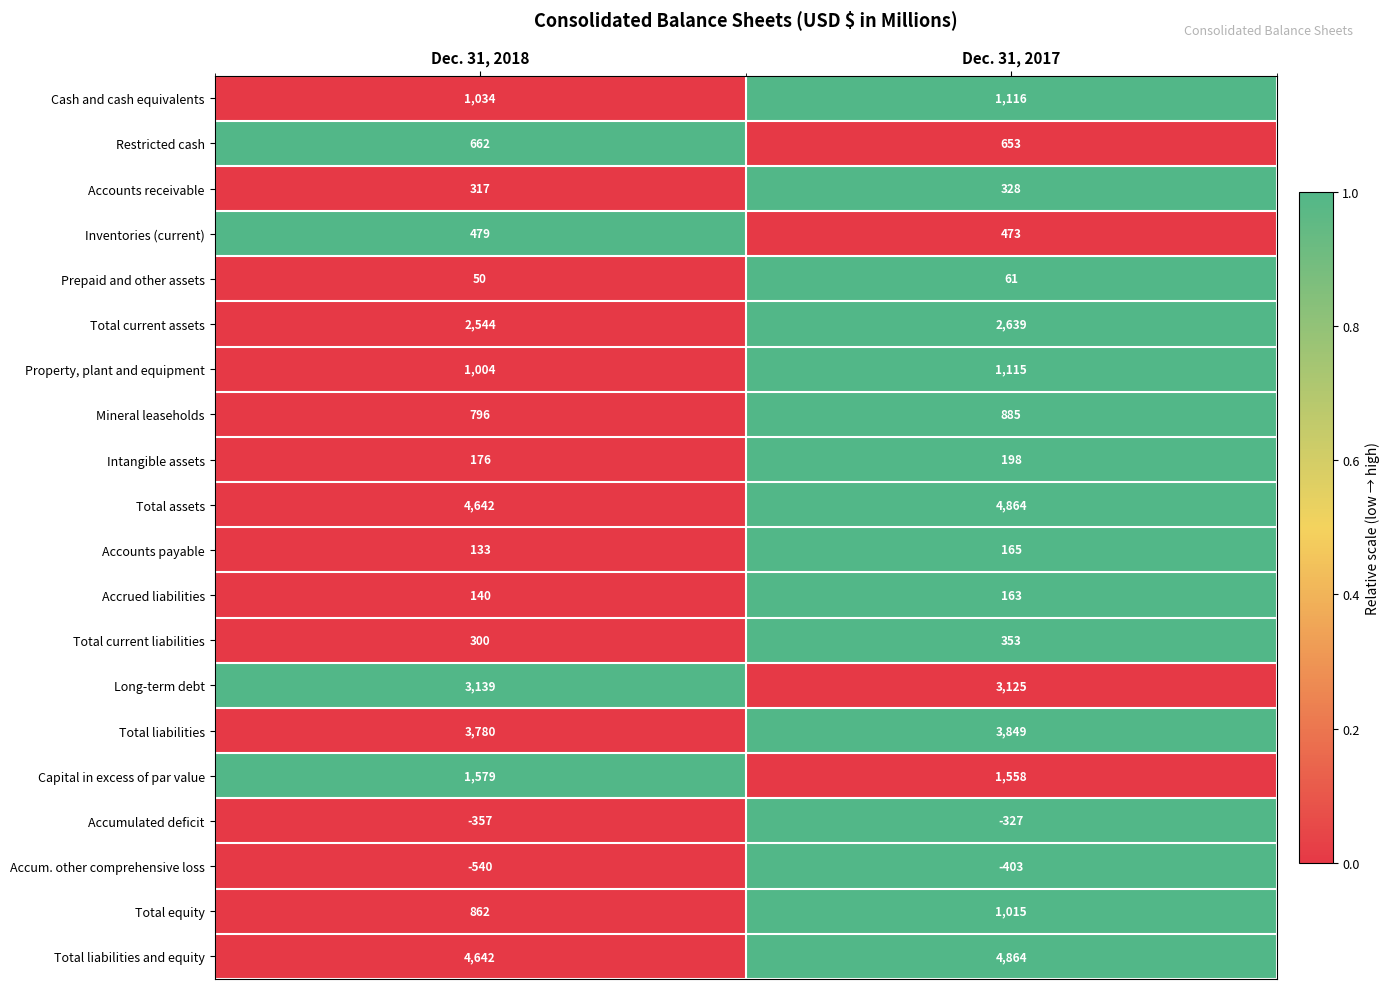

What is the total value across all series at Dec. 31, 2018?

25382